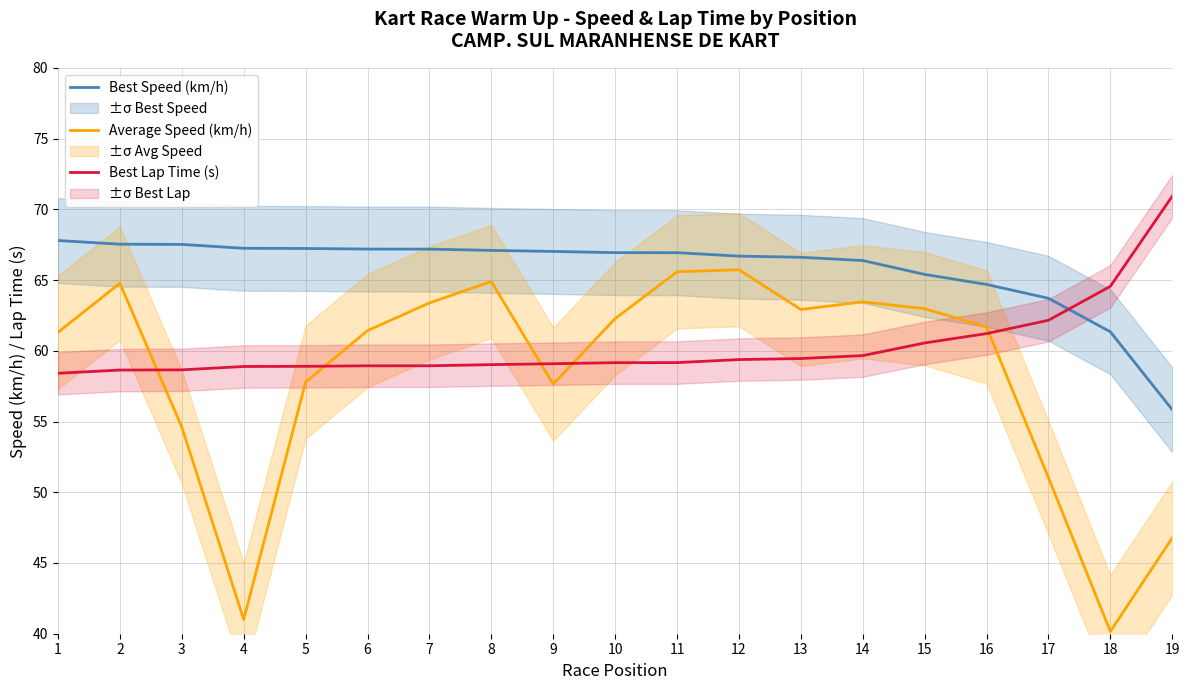

The value of Best Speed (km/h) at 2 is 105.3. True or false?

False